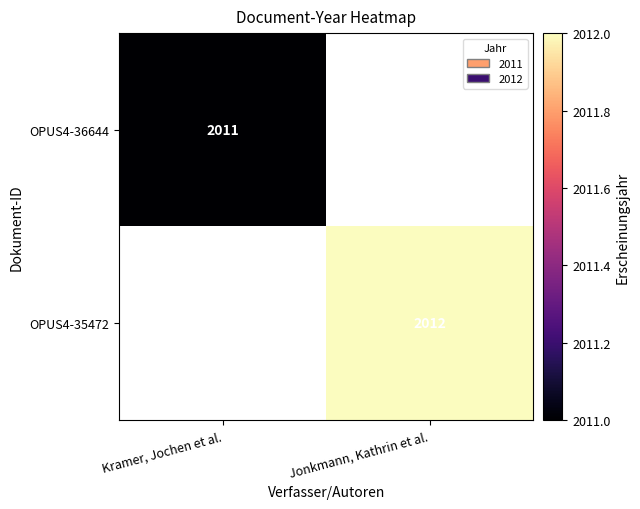

The OPUS4-36644 series shows 641 at Kramer, Jochen et al.. True or false?

False